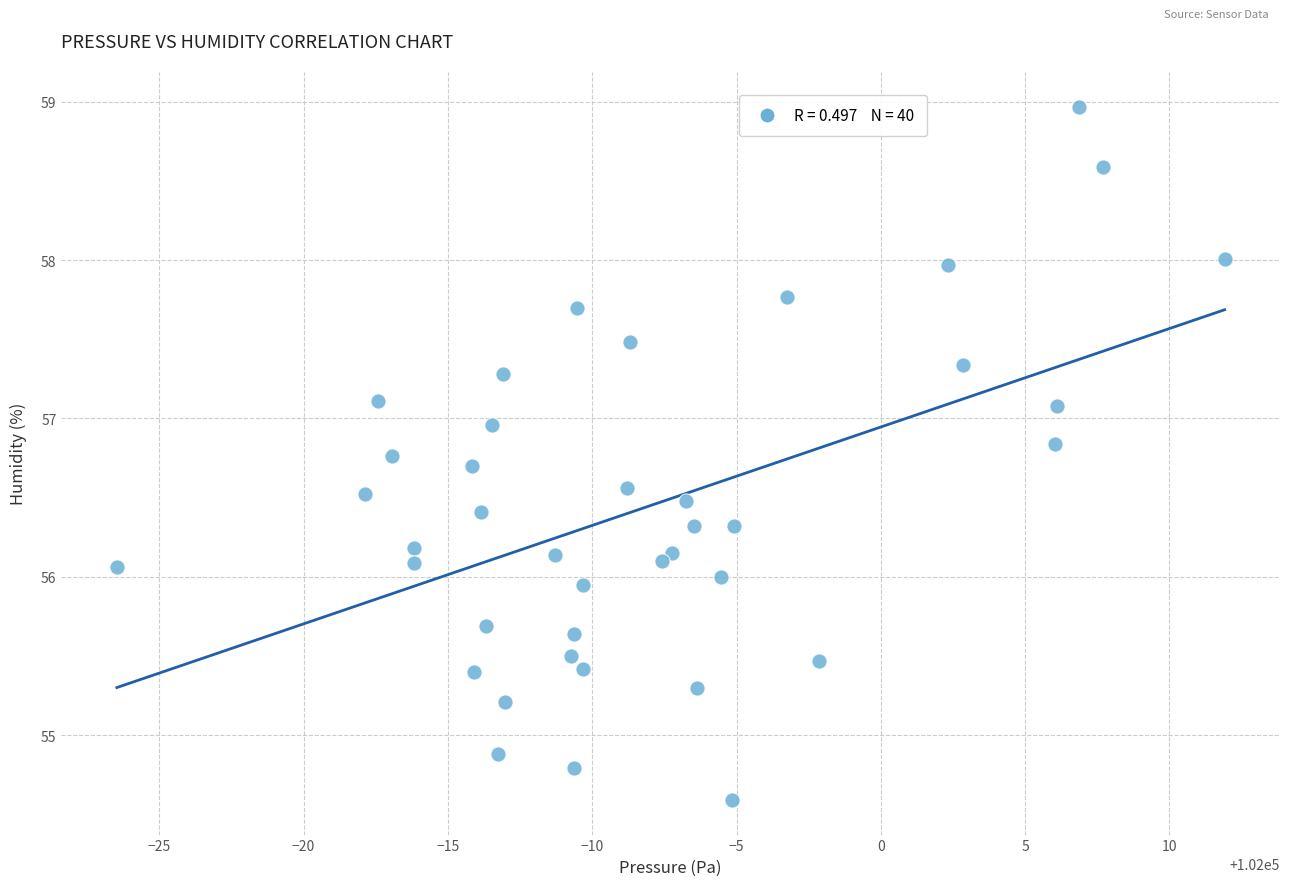

What is the range of X values (max minus min)?

38.4